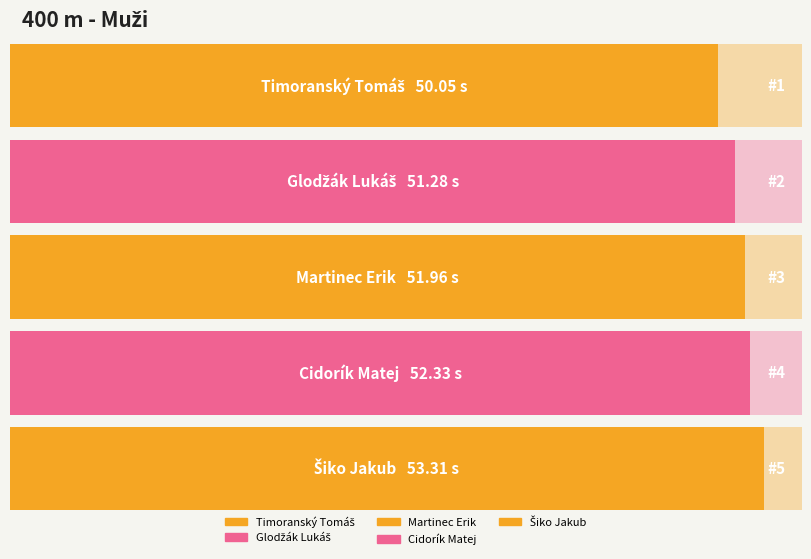

Between Martinec Erik and Šiko Jakub, which is larger?

Šiko Jakub